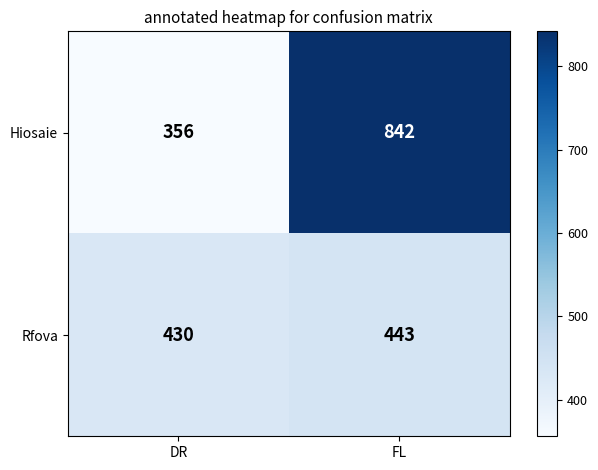

What is the approximate value of Rfova at FL?

443